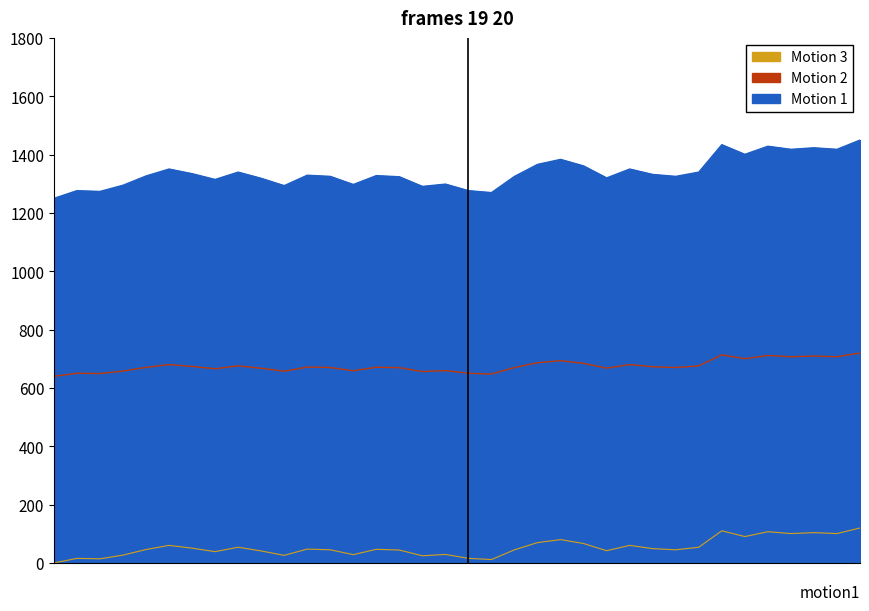

What is the value of the Motion 3 point at the 24th from the left?

66.8